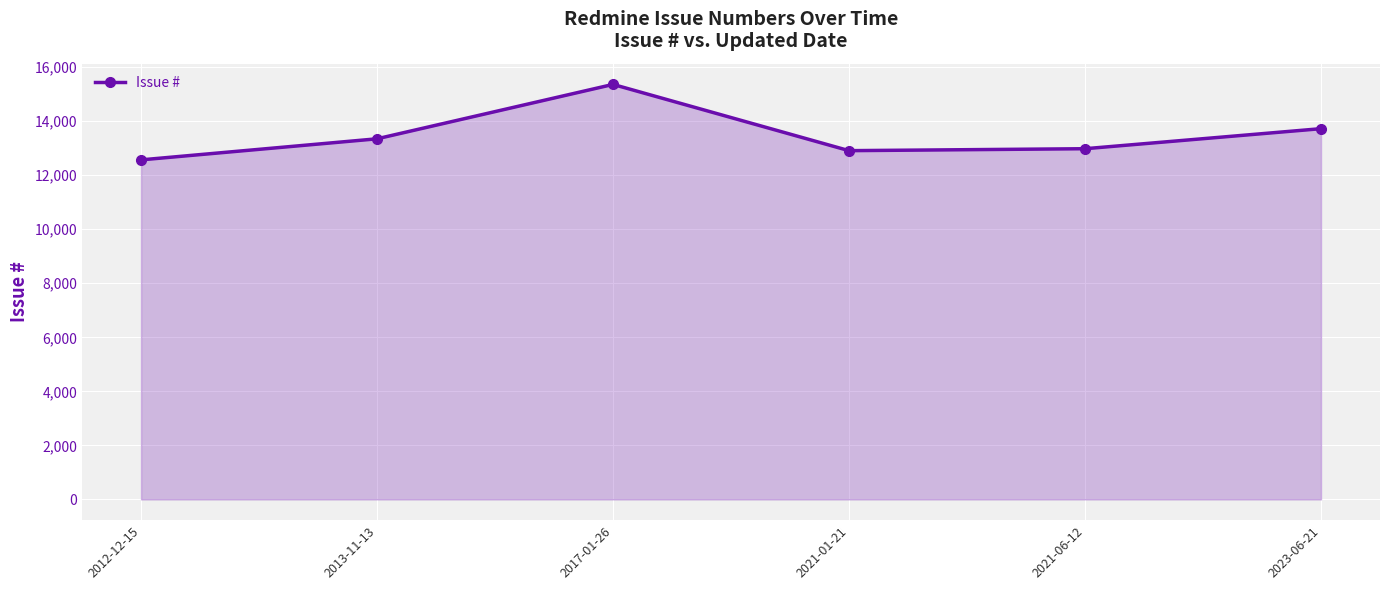

How many lines are shown in the chart?

1